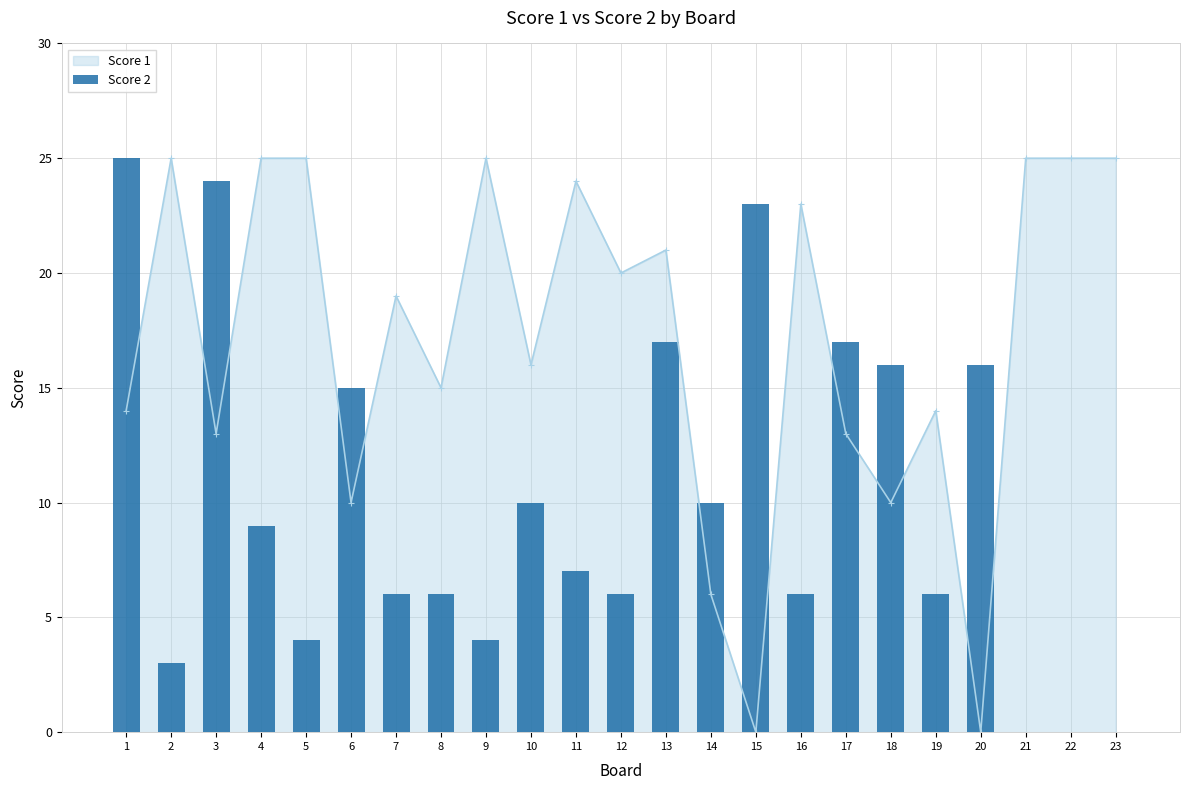

Is it true that the value at 11 is 7?

True